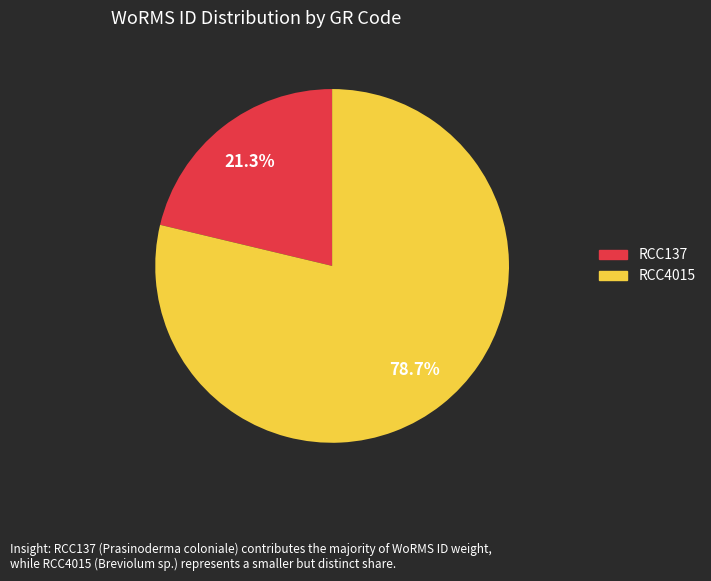

To the nearest percent, what is the combined percentage of RCC137 and RCC4015?

100%